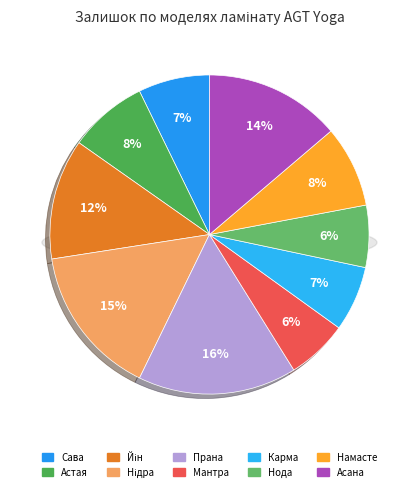

The PRK933 - Астая slice represents 8% of the pie. True or false?

True